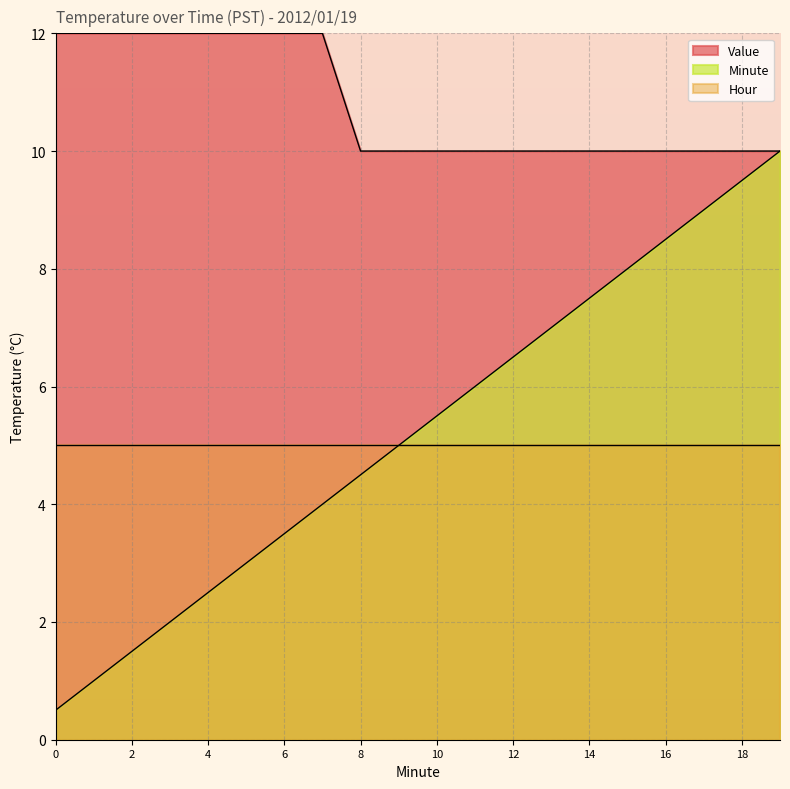

What are all the series names shown in the legend?

Value, Minute, Hour